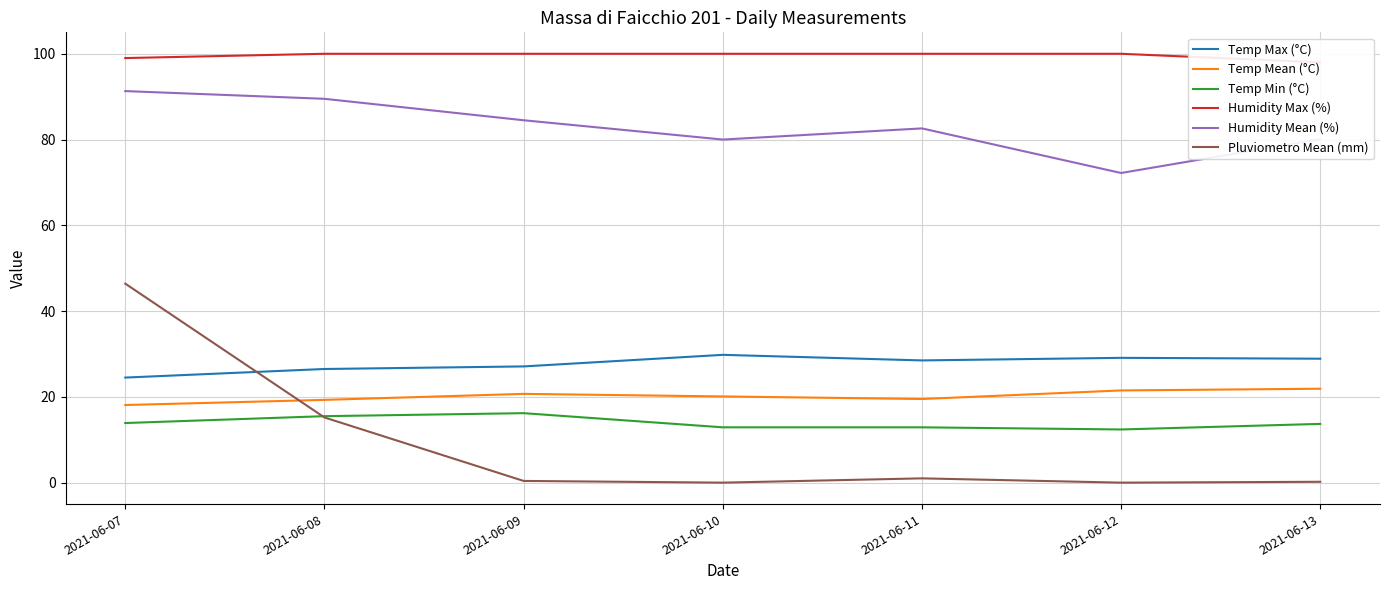

At which category does Temp Max (°C) reach its first local valley?

2021-06-11